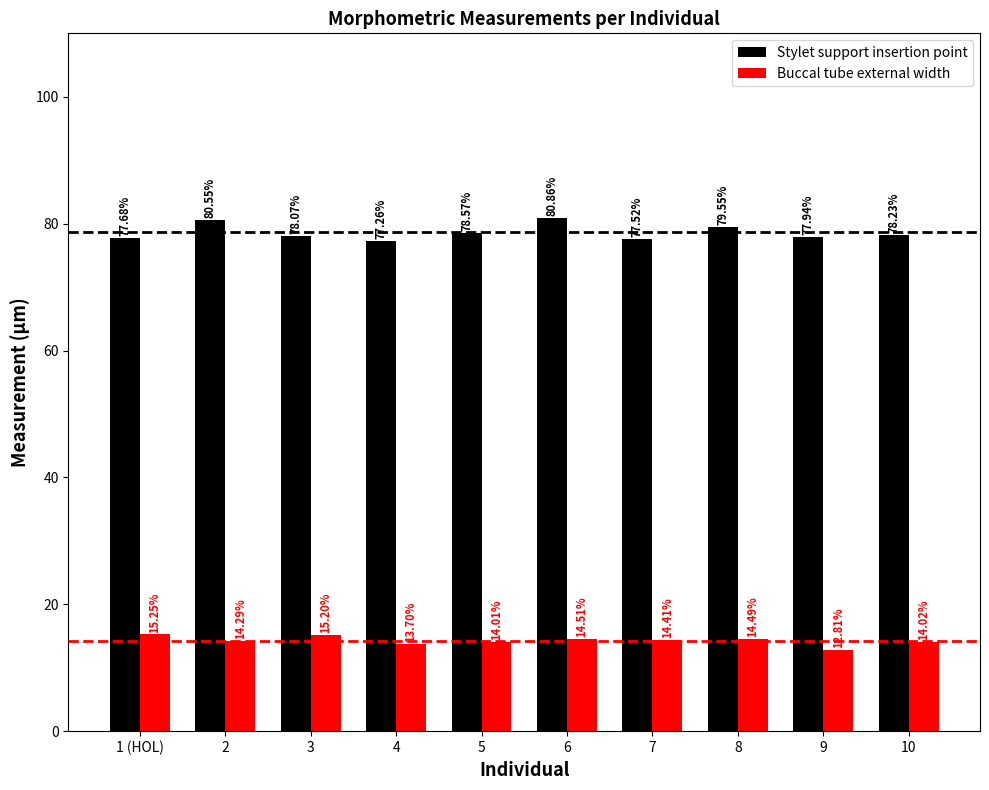

What is the approximate value of Buccal tube external width at 6?

14.5